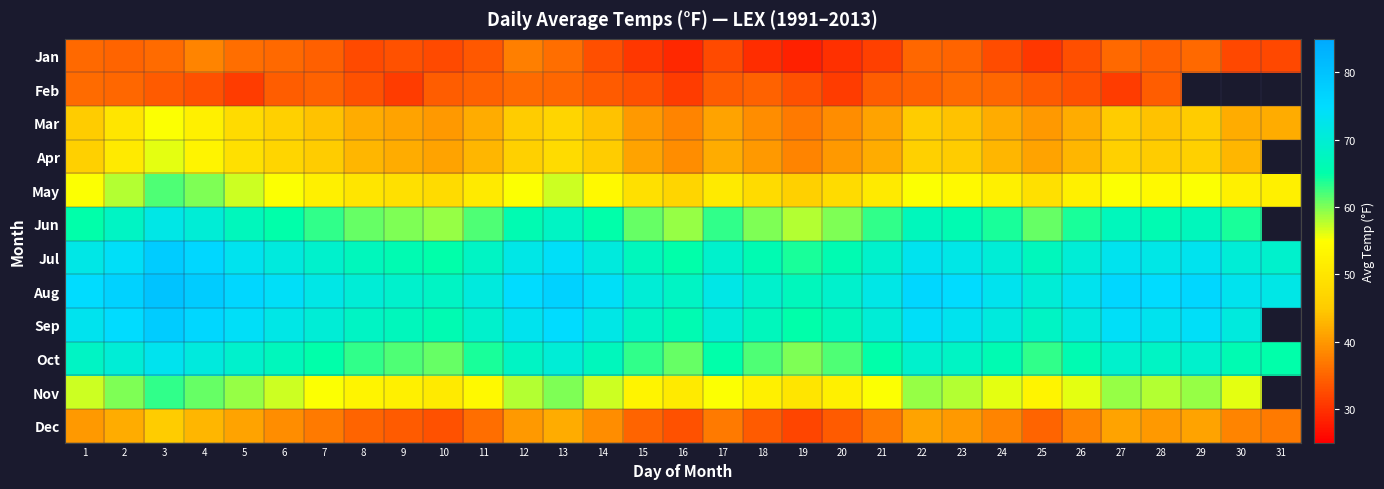

Reading right to left, what are all the values shown in this chart?

Jan: 31=32.1	30=32.1	29=35.5	28=34.4	27=35.4	26=33.0	25=30.6	24=32.7	23=34.9	22=35.1	21=31.6	20=29.9	19=28.4	18=29.6	17=32.5	16=29.2	15=30.6	14=32.9	13=36.0	12=37.5	11=33.9	10=32.5	9=33.1	8=32.4	7=34.4	6=35.5	5=35.9	4=38.0	3=35.6	2=35.0	1=35.4
Feb: 31=31.0	30=33.1	29=34.8	28=34.3	27=31.0	26=33.1	25=34.0	24=35.3	23=35.7	22=34.8	21=34.3	20=31.0	19=33.1	18=34.8	17=34.3	16=31.0	15=33.1	14=34.0	13=35.3	12=35.7	11=34.8	10=34.3	9=31.0	8=33.1	7=34.8	6=34.3	5=31.0	4=33.1	3=34.0	2=35.3	1=35.7
Mar: 31=42.0	30=42.0	29=45.0	28=44.0	27=45.0	26=42.0	25=40.0	24=42.0	23=44.0	22=45.0	21=41.0	20=39.0	19=37.0	18=39.0	17=41.0	16=38.0	15=40.0	14=44.0	13=47.0	12=45.0	11=42.0	10=40.0	9=41.0	8=42.0	7=44.0	6=46.0	5=48.0	4=52.0	3=55.0	2=50.0	1=45.0
Apr: 31=43.0	30=43.0	29=46.0	28=45.0	27=46.0	26=43.0	25=41.0	24=43.0	23=45.0	22=46.0	21=42.0	20=40.0	19=38.0	18=40.0	17=42.0	16=39.0	15=41.0	14=45.0	13=48.0	12=46.0	11=43.0	10=41.0	9=42.0	8=43.0	7=45.0	6=47.0	5=49.0	4=53.0	3=56.0	2=51.0	1=46.0
May: 31=52.0	30=52.0	29=55.0	28=54.0	27=55.0	26=52.0	25=49.0	24=52.0	23=54.0	22=55.0	21=51.0	20=48.0	19=46.0	18=48.0	17=51.0	16=47.0	15=49.0	14=54.0	13=57.0	12=55.0	11=51.0	10=48.0	9=49.0	8=50.0	7=52.0	6=55.0	5=57.0	4=60.0	3=62.0	2=58.0	1=55.0
Jun: 31=63.0	30=64.0	29=67.0	28=66.0	27=67.0	26=64.0	25=61.0	24=64.0	23=66.0	22=67.0	21=63.0	20=60.0	19=58.0	18=60.0	17=63.0	16=59.0	15=61.0	14=65.0	13=68.0	12=66.0	11=62.0	10=59.0	9=60.0	8=61.0	7=63.0	6=65.0	5=67.0	4=70.0	3=72.0	2=68.0	1=65.0
Jul: 31=69.0	30=70.0	29=73.0	28=72.0	27=73.0	26=70.0	25=67.0	24=70.0	23=72.0	22=73.0	21=69.0	20=66.0	19=64.0	18=66.0	17=69.0	16=65.0	15=67.0	14=71.0	13=74.0	12=72.0	11=68.0	10=65.0	9=66.0	8=67.0	7=69.0	6=71.0	5=73.0	4=76.0	3=78.0	2=74.0	1=72.0
Aug: 31=72.0	30=73.0	29=76.0	28=75.0	27=76.0	26=73.0	25=70.0	24=73.0	23=75.0	22=76.0	21=72.0	20=69.0	19=67.0	18=69.0	17=72.0	16=68.0	15=70.0	14=74.0	13=77.0	12=75.0	11=71.0	10=68.0	9=69.0	8=70.0	7=72.0	6=74.0	5=76.0	4=78.0	3=80.0	2=77.0	1=75.0
Sep: 31=70.0	30=71.0	29=74.0	28=73.0	27=74.0	26=71.0	25=68.0	24=71.0	23=73.0	22=74.0	21=70.0	20=67.0	19=65.0	18=67.0	17=70.0	16=66.0	15=68.0	14=72.0	13=75.0	12=73.0	11=69.0	10=66.0	9=67.0	8=68.0	7=70.0	6=72.0	5=74.0	4=76.0	3=78.0	2=75.0	1=73.0
Oct: 31=65.0	30=66.0	29=69.0	28=68.0	27=69.0	26=66.0	25=63.0	24=66.0	23=68.0	22=69.0	21=65.0	20=62.0	19=60.0	18=62.0	17=65.0	16=61.0	15=63.0	14=67.0	13=70.0	12=68.0	11=64.0	10=61.0	9=62.0	8=63.0	7=65.0	6=67.0	5=69.0	4=71.0	3=73.0	2=70.0	1=68.0
Nov: 31=55.0	30=56.0	29=59.0	28=58.0	27=59.0	26=56.0	25=53.0	24=56.0	23=58.0	22=59.0	21=55.0	20=52.0	19=50.0	18=52.0	17=55.0	16=51.0	15=53.0	14=57.0	13=60.0	12=58.0	11=54.0	10=51.0	9=52.0	8=53.0	7=55.0	6=57.0	5=59.0	4=61.0	3=63.0	2=60.0	1=57.0
Dec: 31=37.0	30=38.0	29=41.0	28=40.0	27=41.0	26=38.0	25=35.0	24=38.0	23=40.0	22=41.0	21=37.0	20=34.0	19=32.0	18=34.0	17=37.0	16=33.0	15=35.0	14=39.0	13=42.0	12=40.0	11=36.0	10=33.0	9=34.0	8=35.0	7=37.0	6=39.0	5=41.0	4=43.0	3=45.0	2=42.0	1=40.0